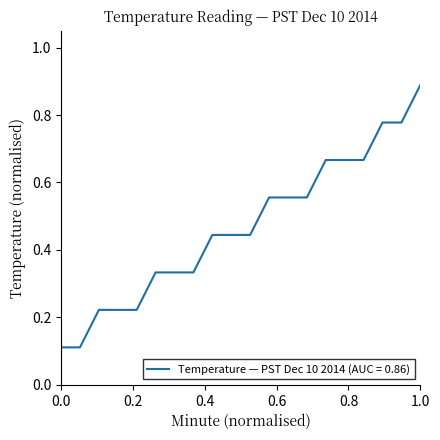

How many lines are shown in the chart?

1